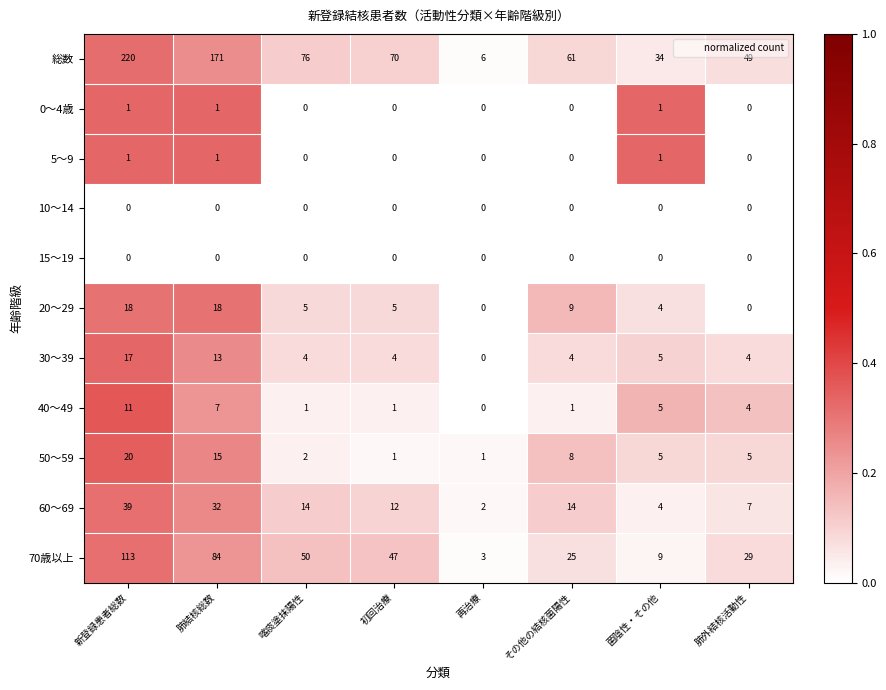

Count the number of categories in the chart.

8